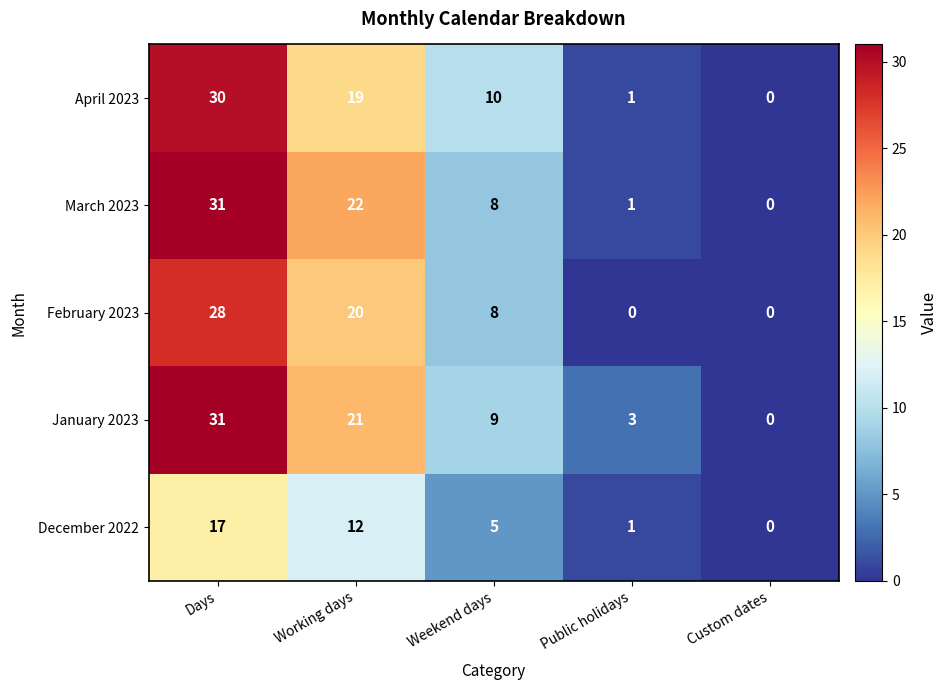

What is the greatest value displayed?

31